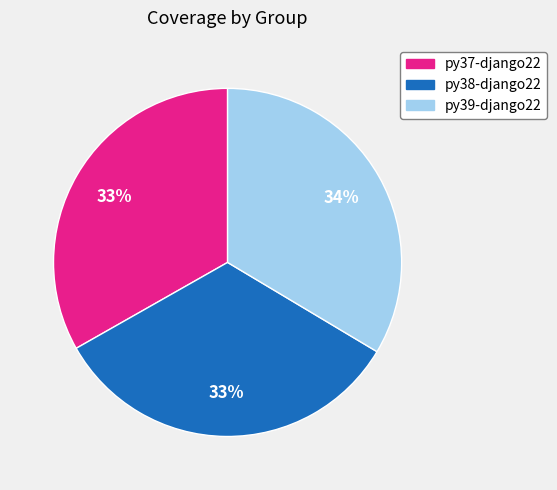

The py37-django22 slice represents 25% of the pie. True or false?

False